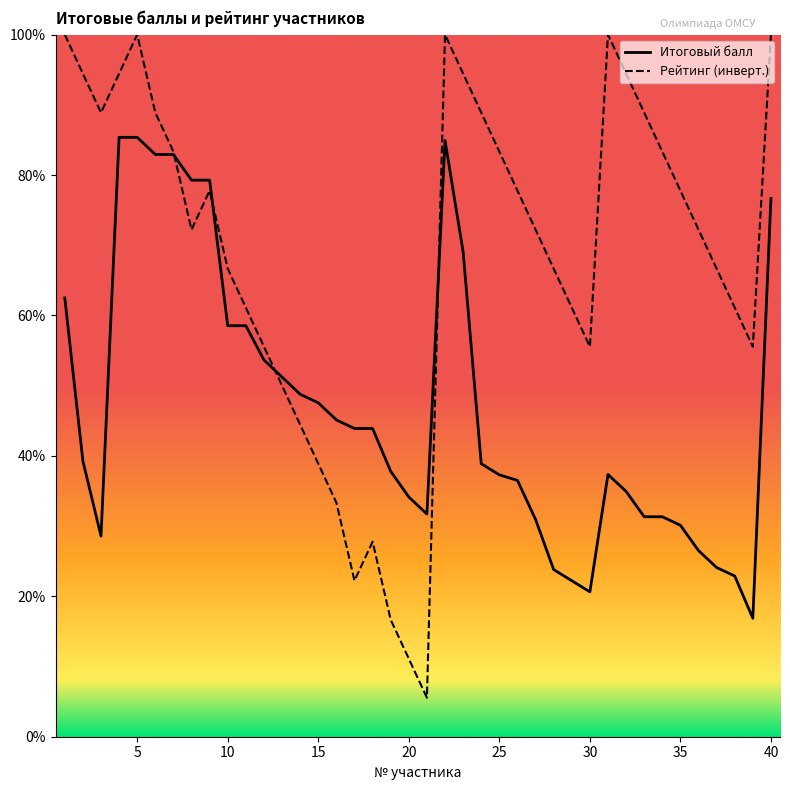

Which series has the largest total across all categories?

Рейтинг (инверт.)